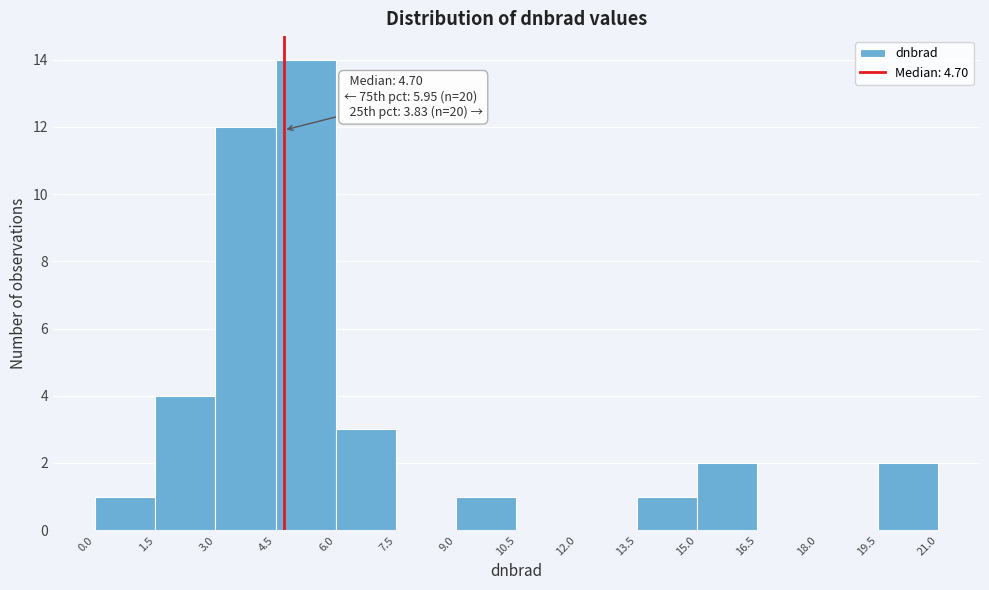

Which range on the x-axis has the tallest bar?

4.5 to 6.0